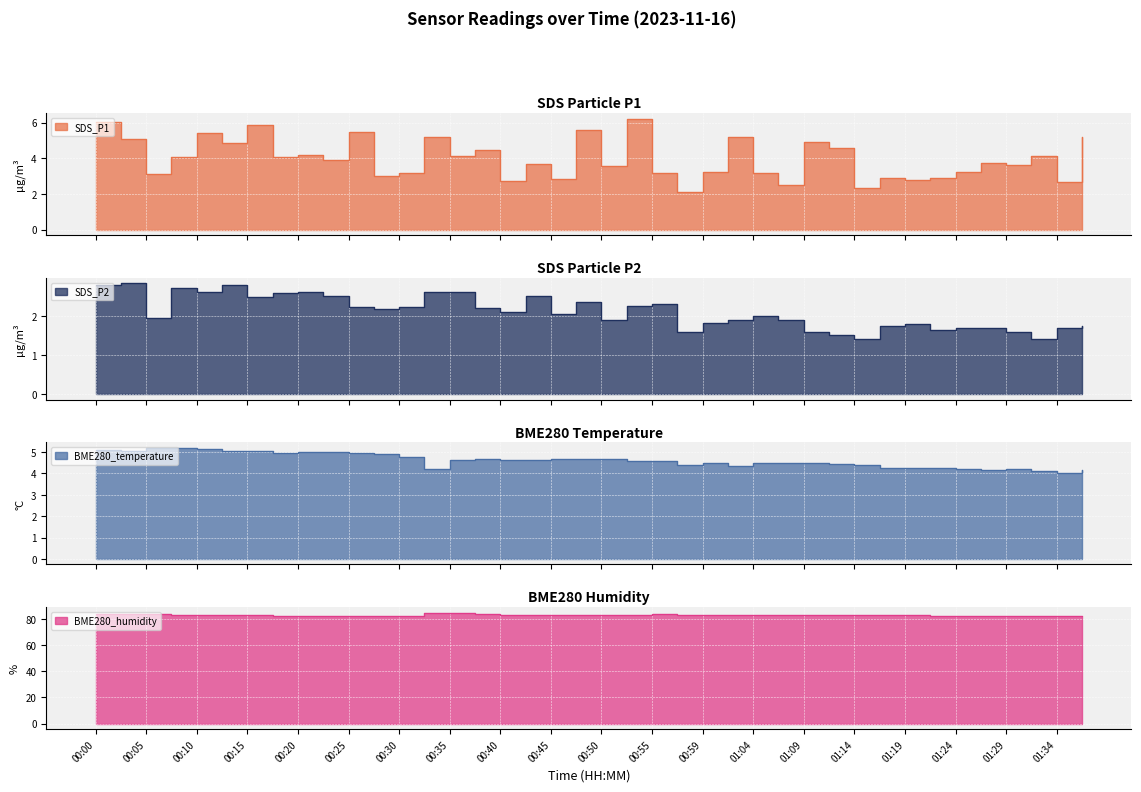

Read the SDS_P1 value at 00:35.

4.1